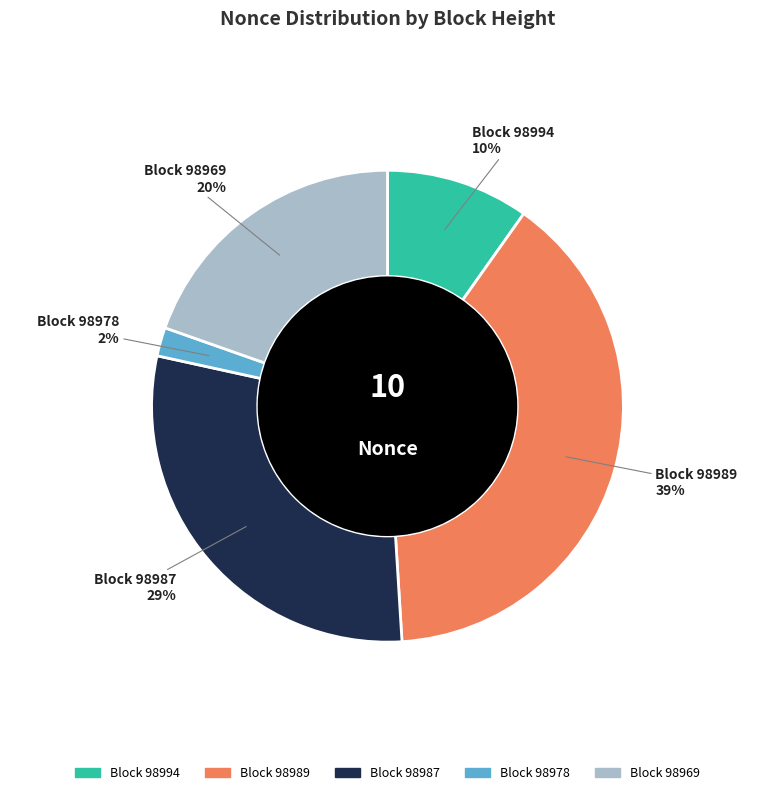

Is there a majority slice in this chart?

No